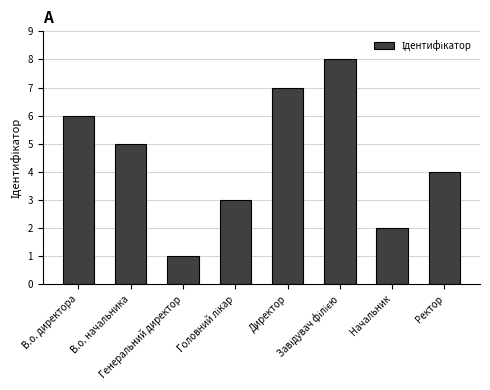

What is the maximum value shown in the chart?

8